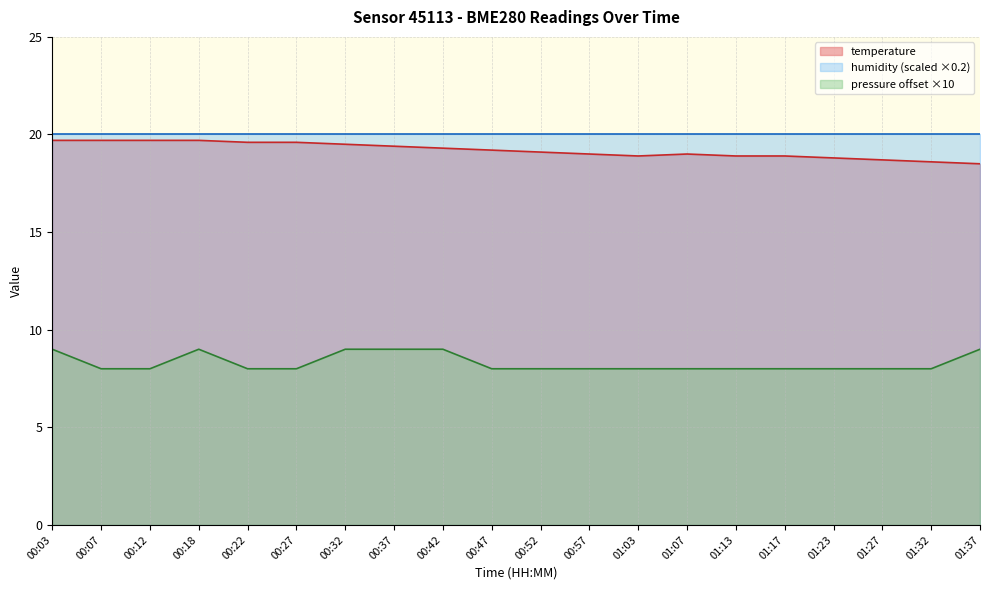

What is the sum of all pressure values?

166.0